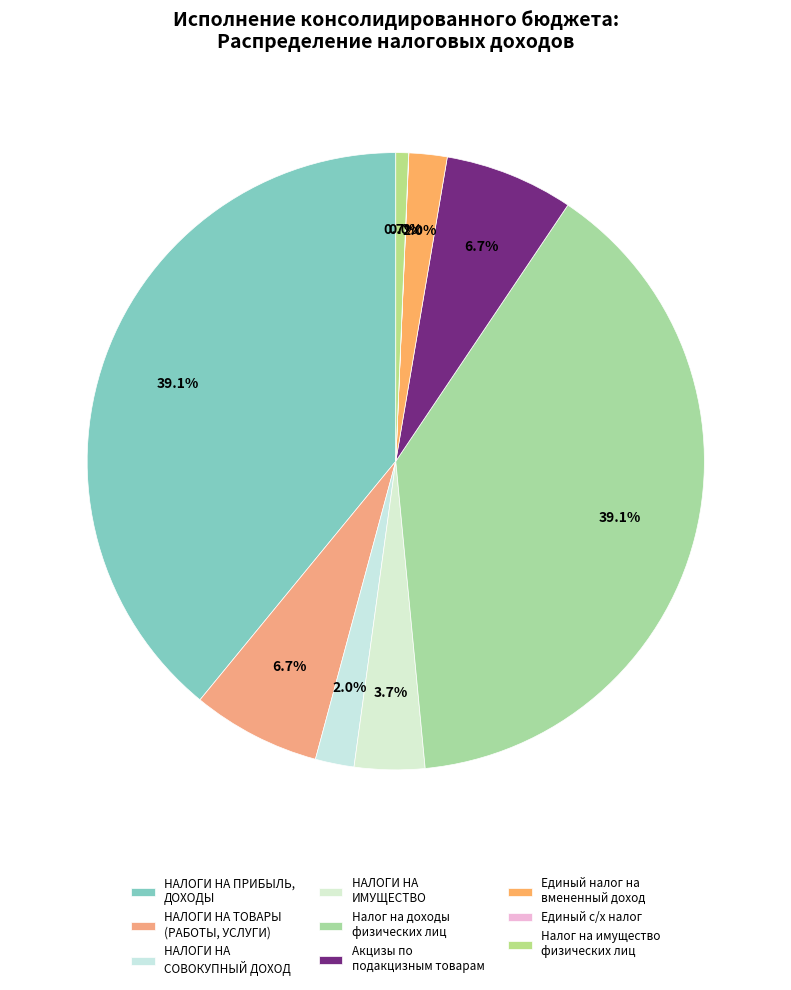

The Налог на имущество физических лиц slice represents 1% of the pie. True or false?

False